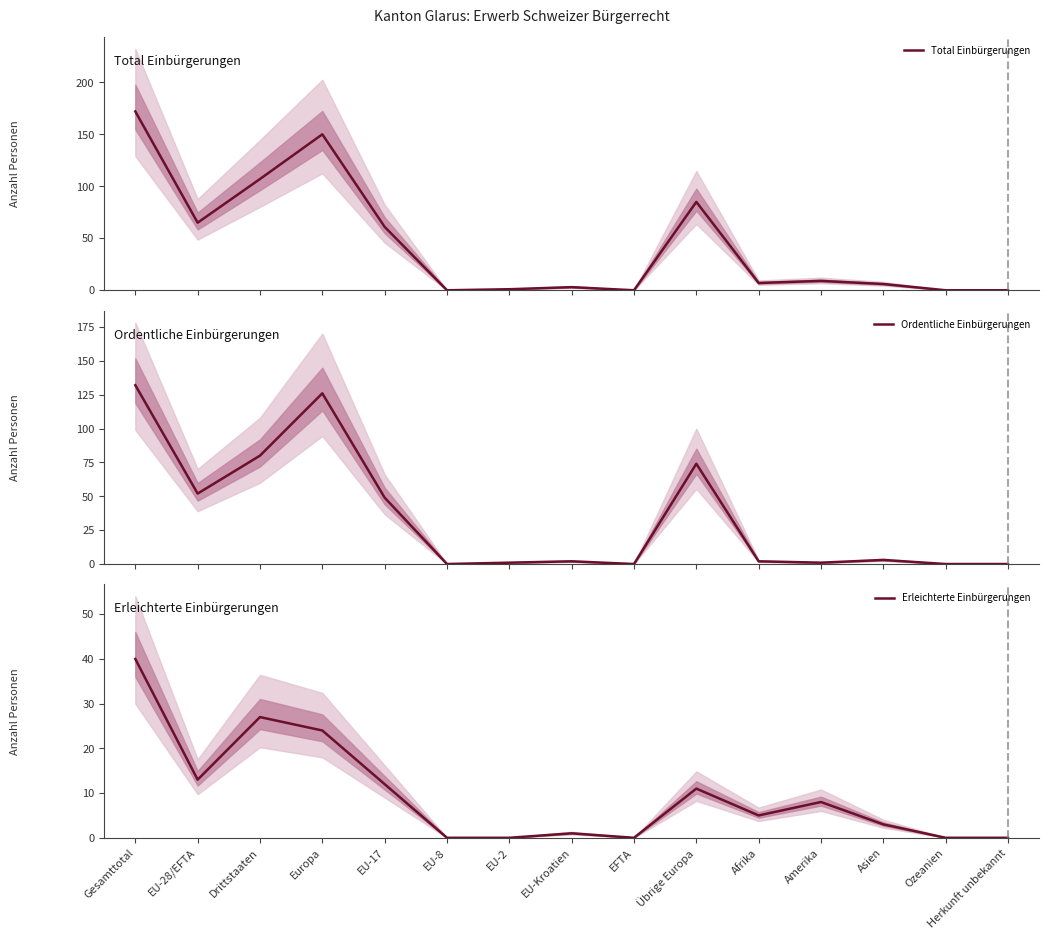

What is the sum of all Ordentliche Einbürgerungen values?

522